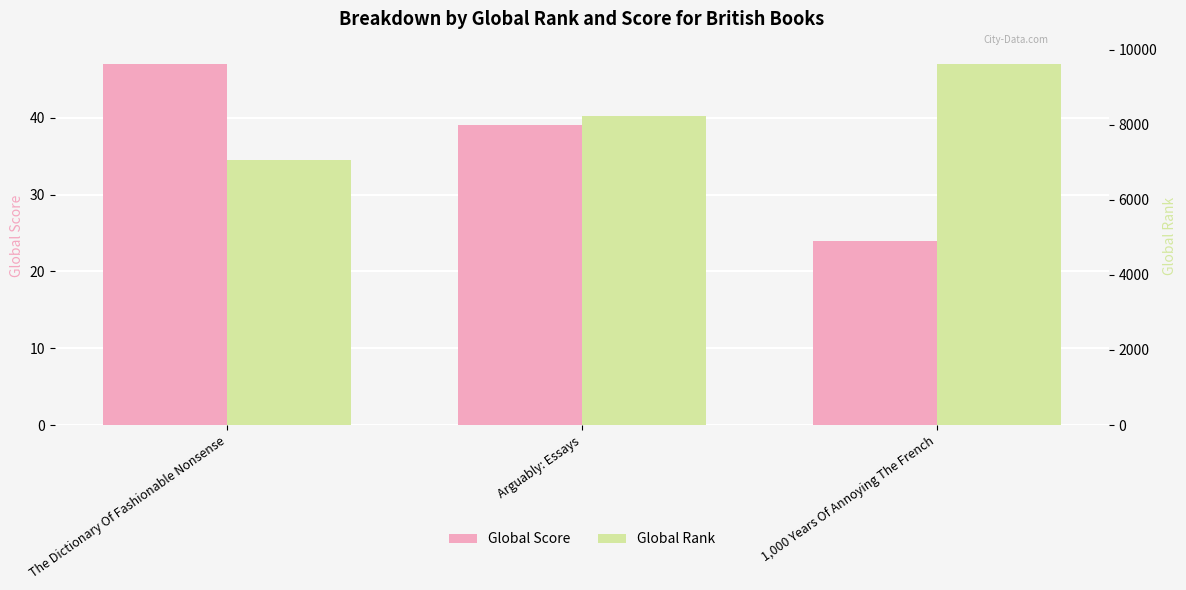

The value of Global Rank at Arguably: Essays is 5099. True or false?

False